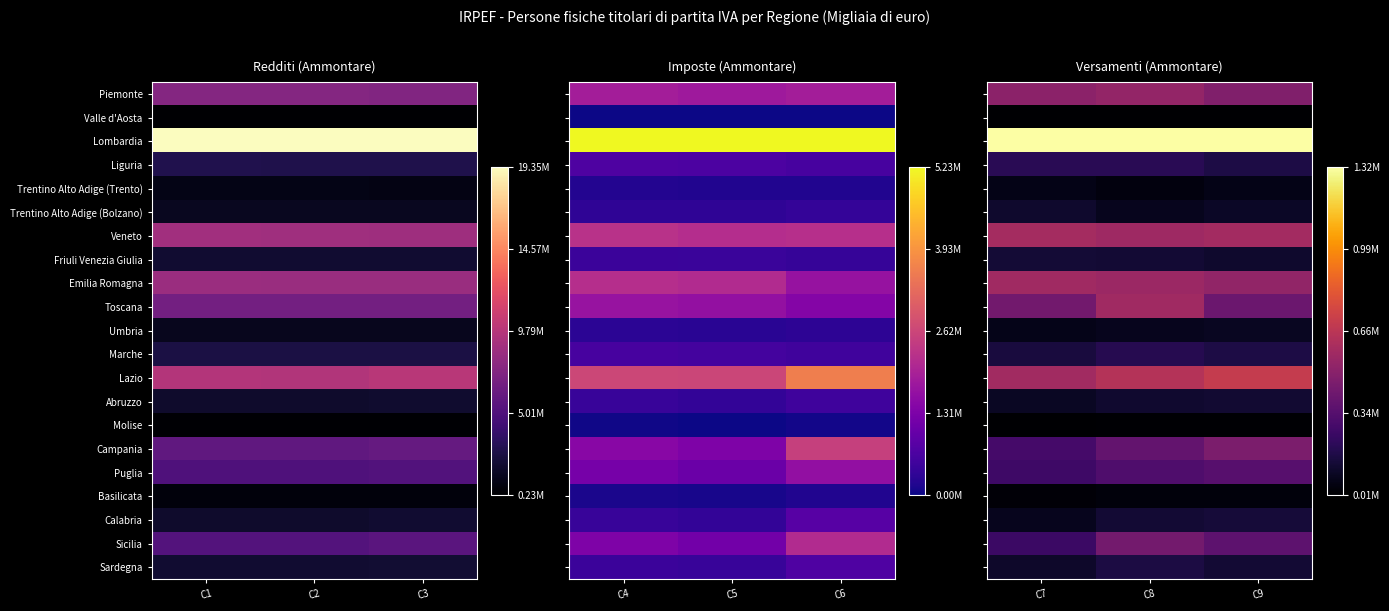

At C8, list the series in order from smallest to largest.

Valle d'Aosta, Molise, Basilicata, Trentino Alto Adige (Trento), Umbria, Trentino Alto Adige (Bolzano), Abruzzo, Friuli Venezia Giulia, Calabria, Sardegna, Marche, Liguria, Puglia, Campania, Sicilia, Piemonte, Emilia Romagna, Veneto, Toscana, Lazio, Lombardia